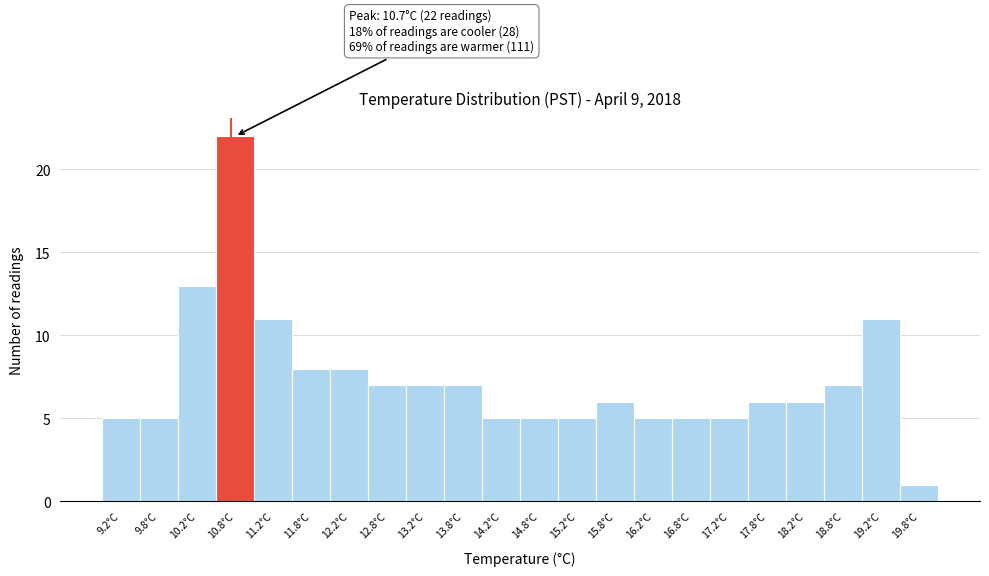

Which range on the x-axis has the tallest bar?

10.5 to 11.0